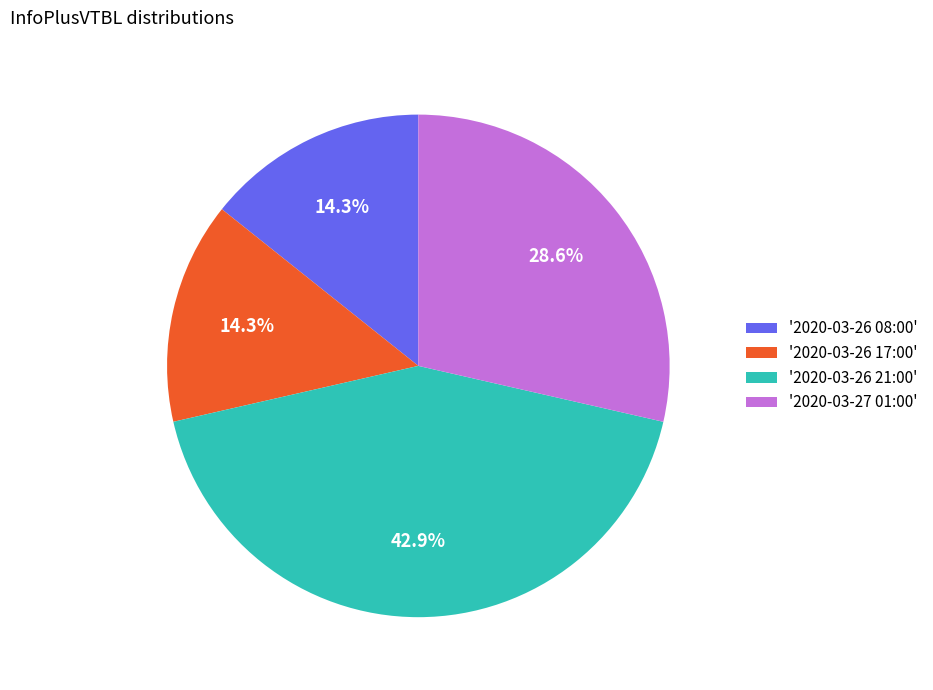

Is the sum of '2020-03-26 17:00' and '2020-03-27 01:00' greater than half?

No